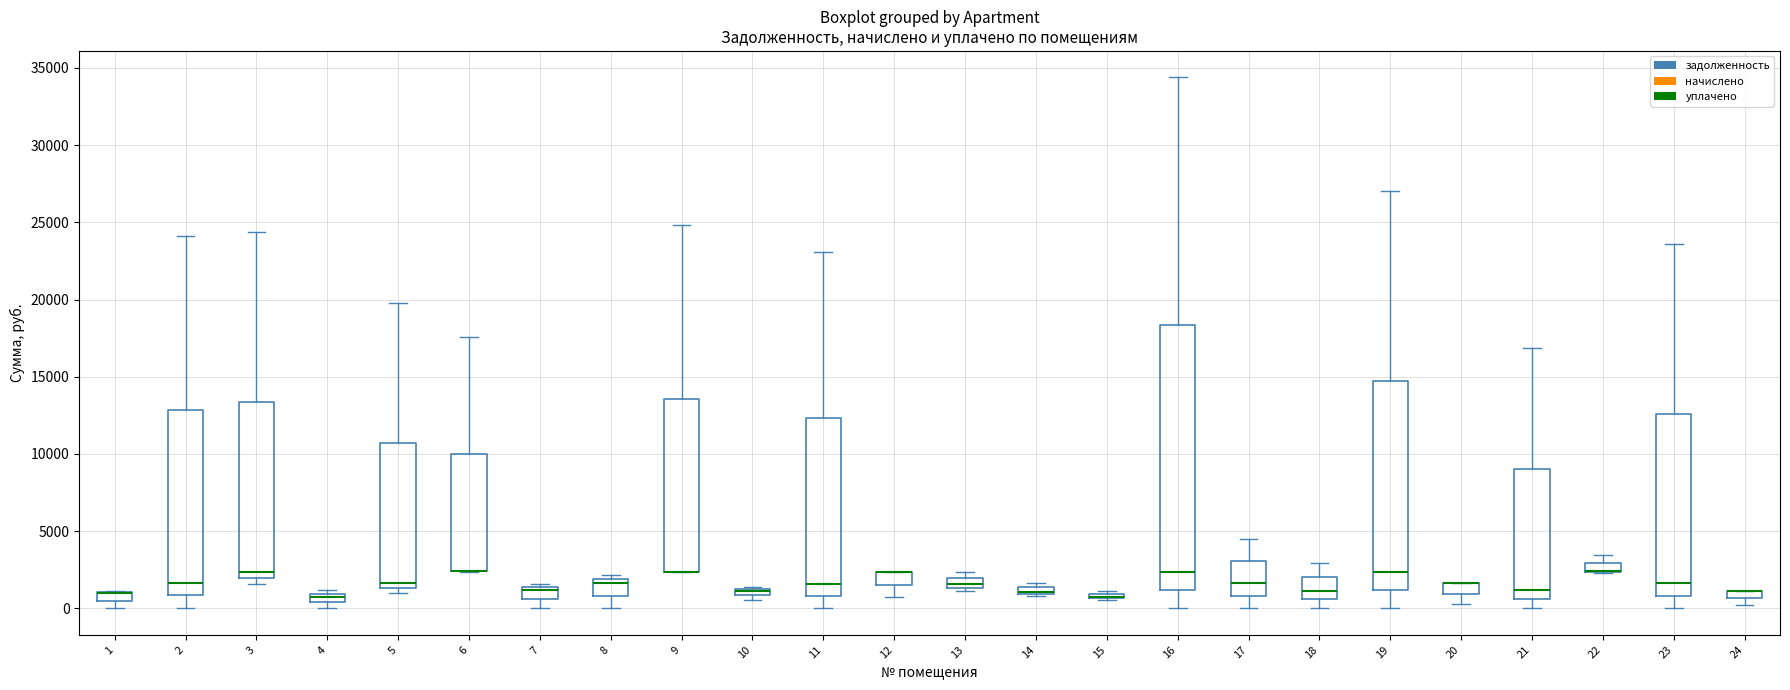

Where is the upper edge of the box at x = 13 on the y-axis? The values are not printed on the chart, so give them approximately, as read against the axis.

2000